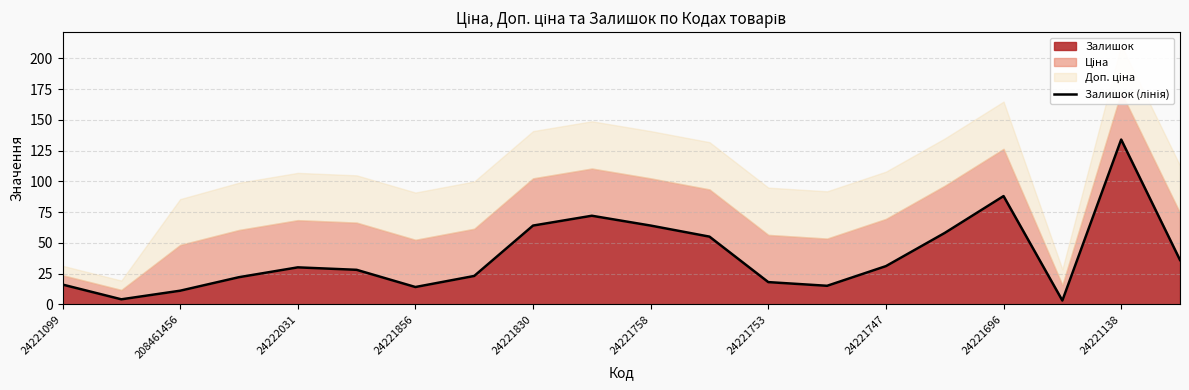

What is the maximum value for Залишок?

134